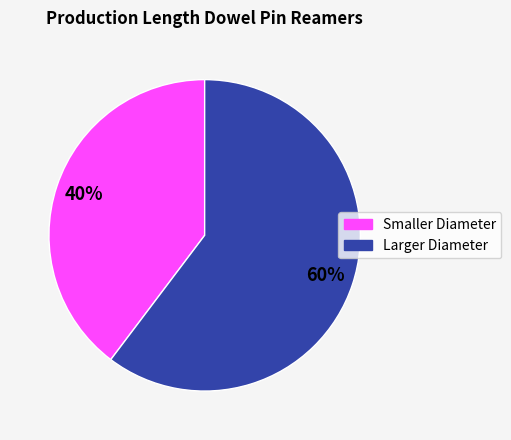

To the nearest percent, what is the average slice percentage?

50%